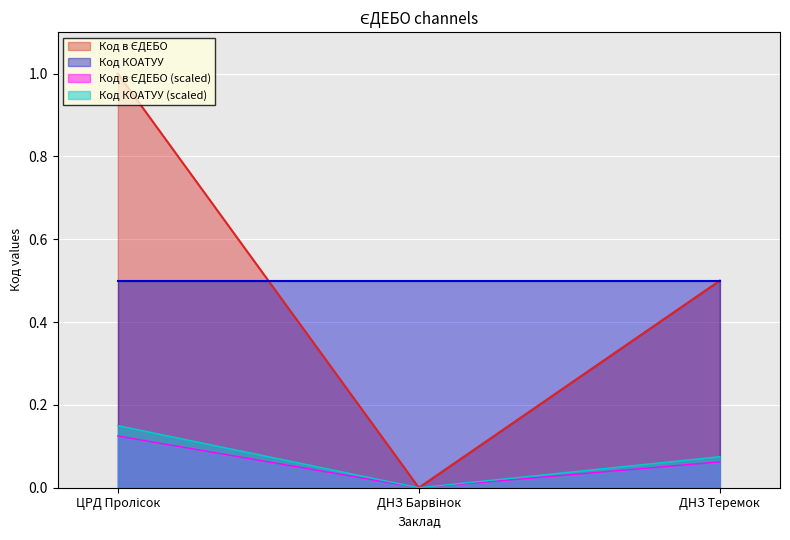

What is the label of the 2nd point from the left?

ДНЗ Барвінок